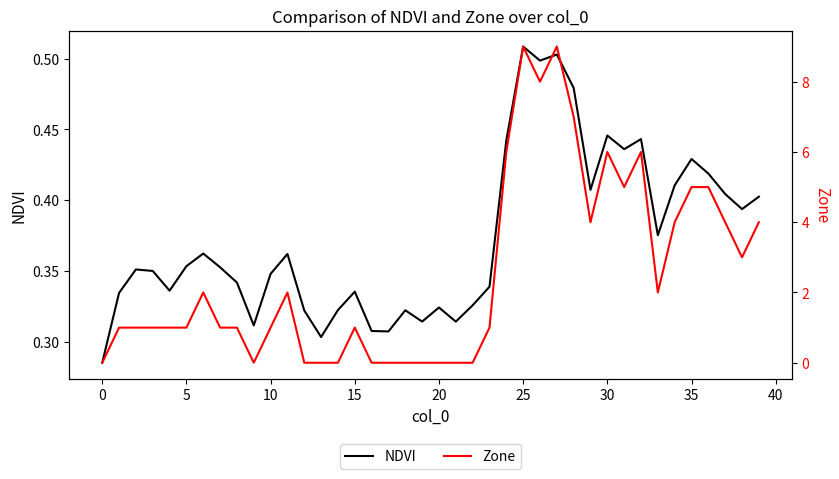

Where is NDVI nearest to the value 0?

0